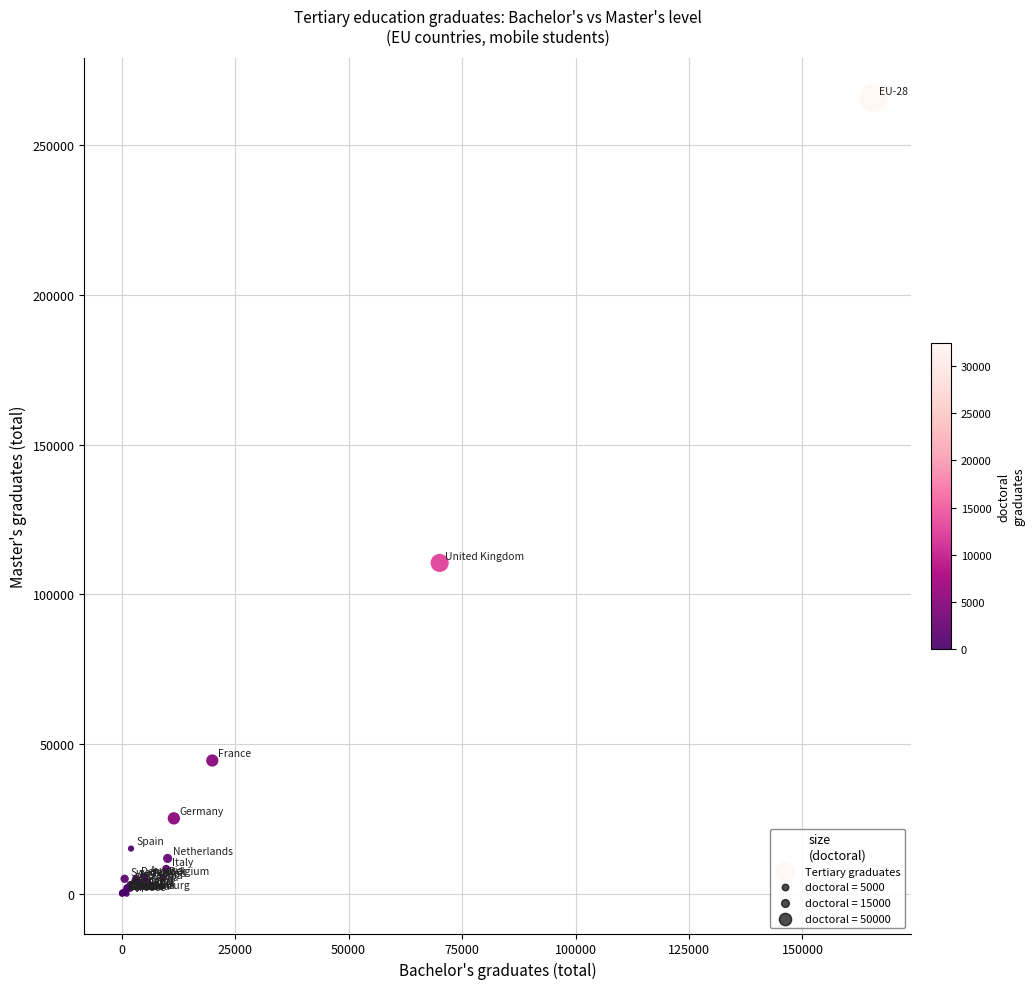

What Y value in the scatter plot is closest to 132877?

110508